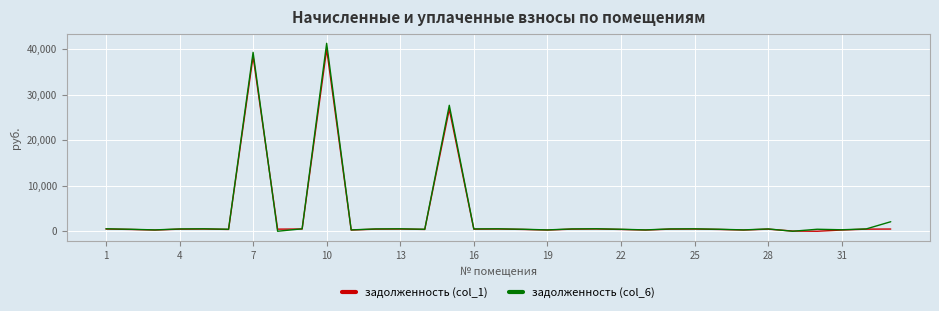

In задолженность (col_6), how many points are higher than both neighbors (excluding endpoints)?

10